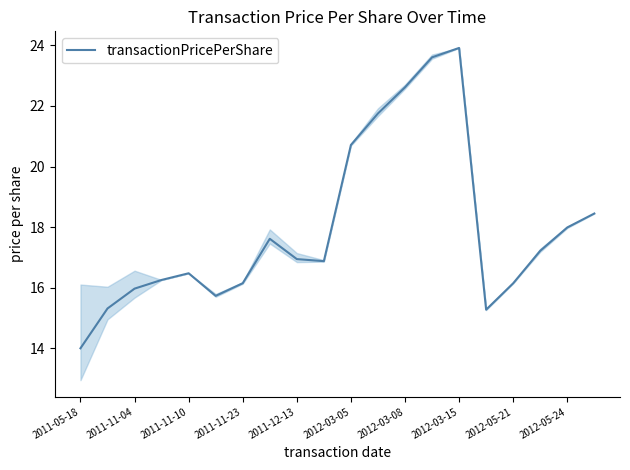

What is the average value?

18.0